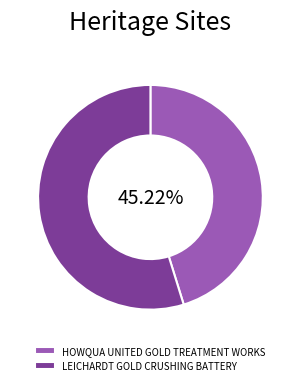

How many slices are in this pie chart?

2